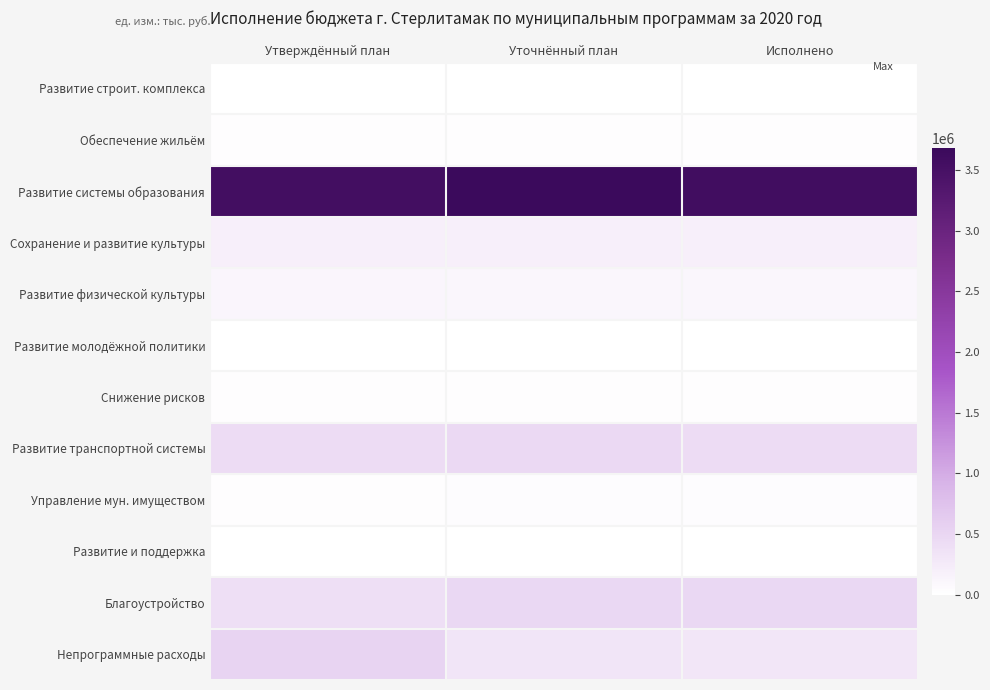

List the series in order of their peak value, lowest first.

Развитие молодёжной политики, Развитие и поддержка, Развитие строит. комплекса, Снижение рисков, Обеспечение жильём, Управление мун. имуществом, Развитие физической культуры, Сохранение и развитие культуры, Развитие транспортной системы, Благоустройство, Непрограммные расходы, Развитие системы образования